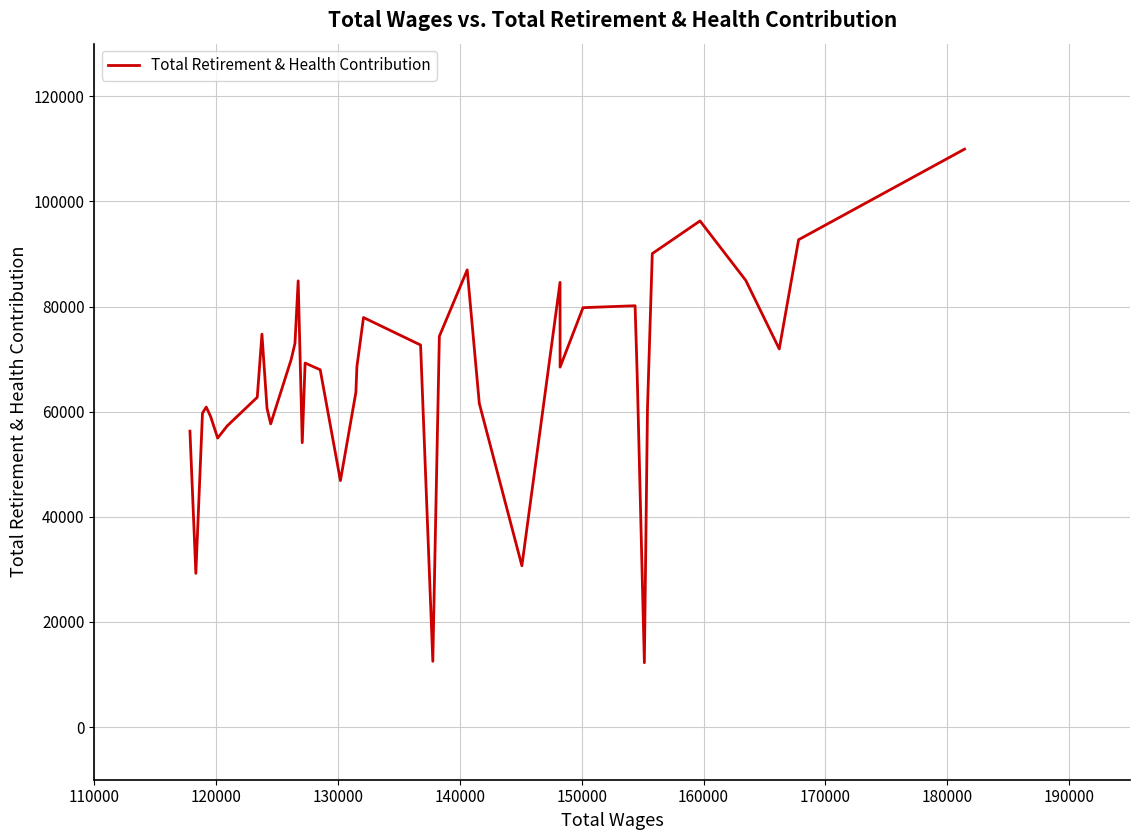

What is the maximum value shown in the chart?

109944